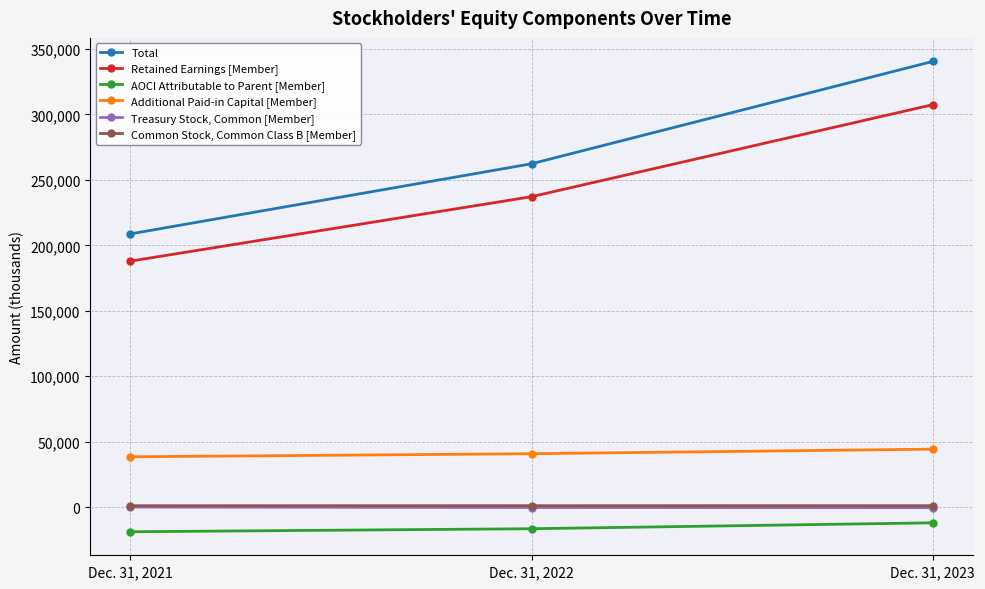

Between Dec. 31, 2022 and Dec. 31, 2023, which series saw the biggest shift?

Total